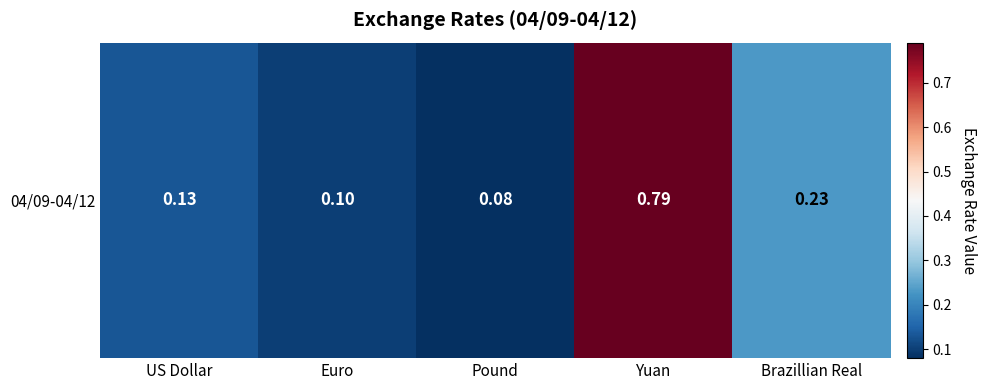

Between Yuan and Euro, which is larger?

Yuan